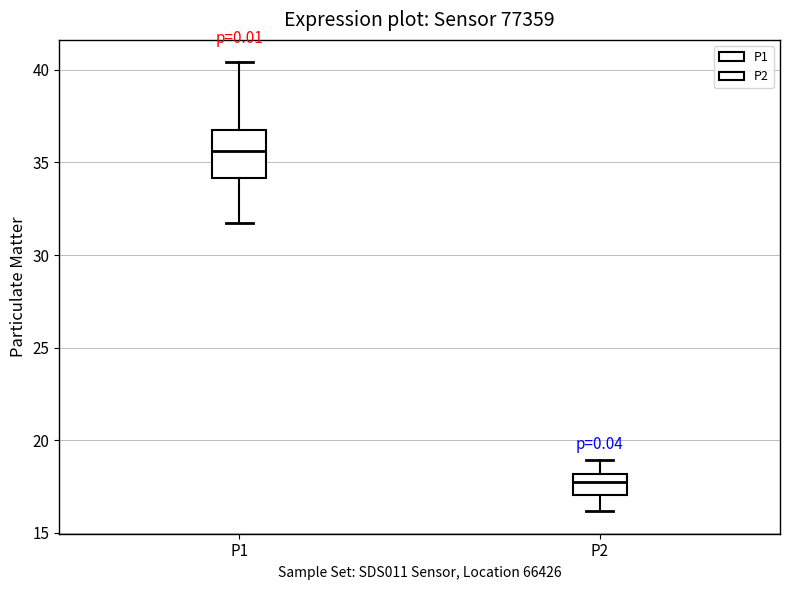

Which box is the tallest, from its lower edge to its upper edge?

P1